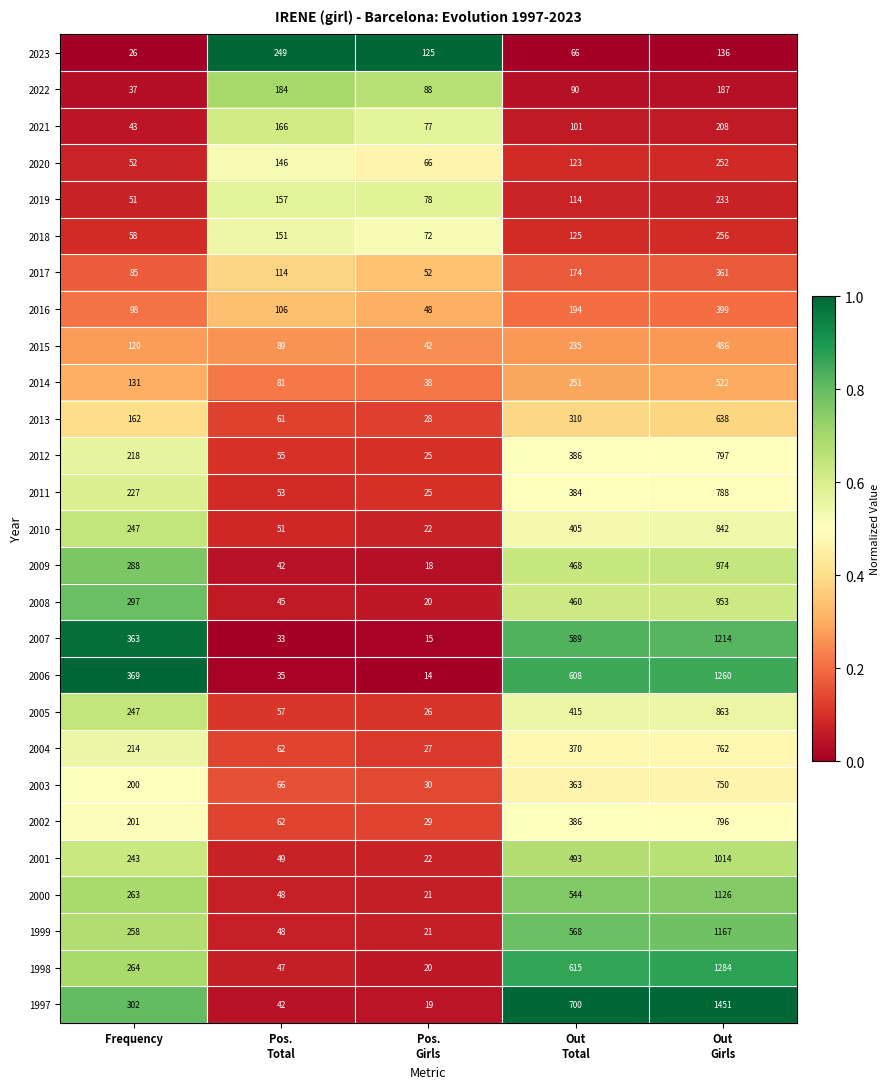

What is the average value of the 1998 series?

446